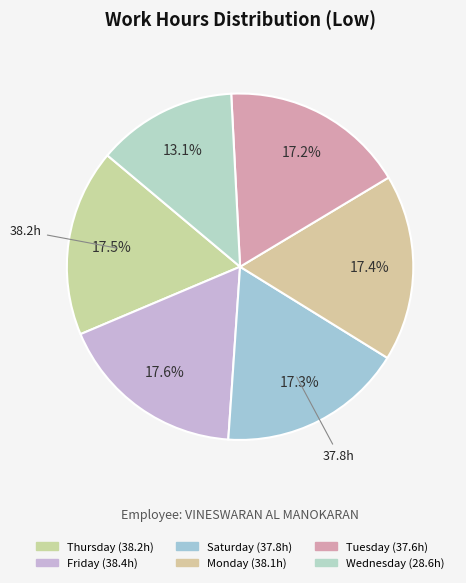

How many slices are in this pie chart?

6